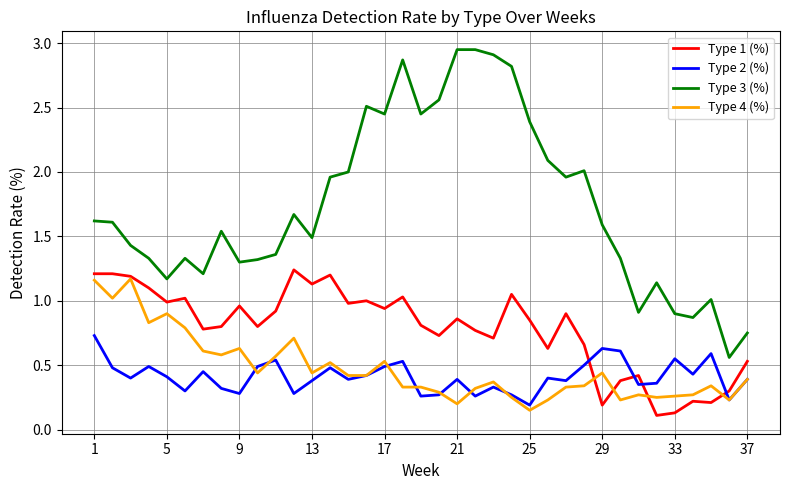

Which series has the largest total across all categories?

Type 3 (%)